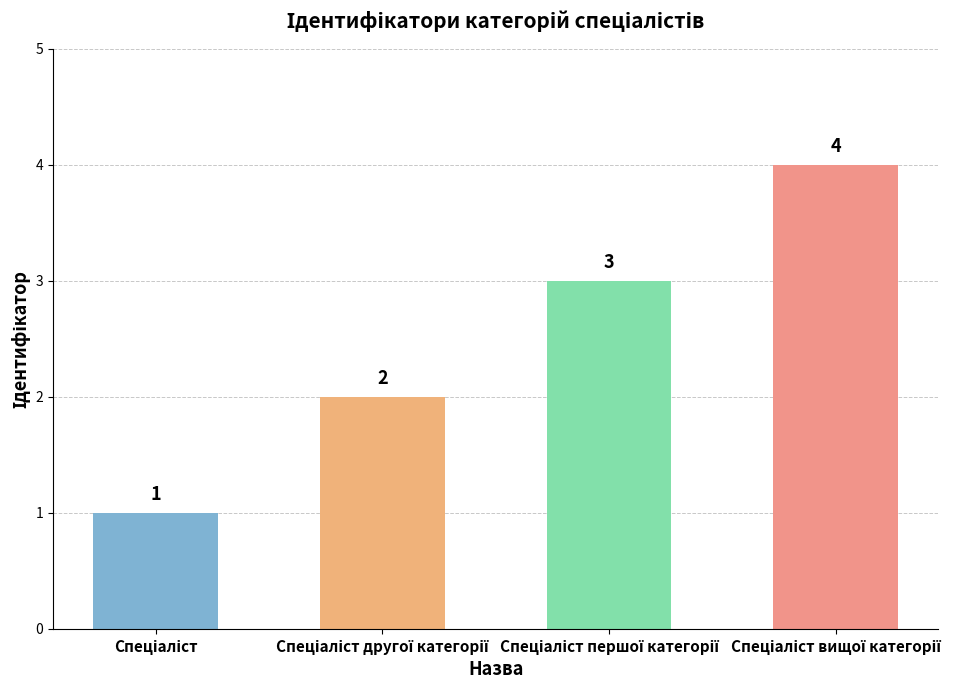

Count the number of data series in this chart.

1